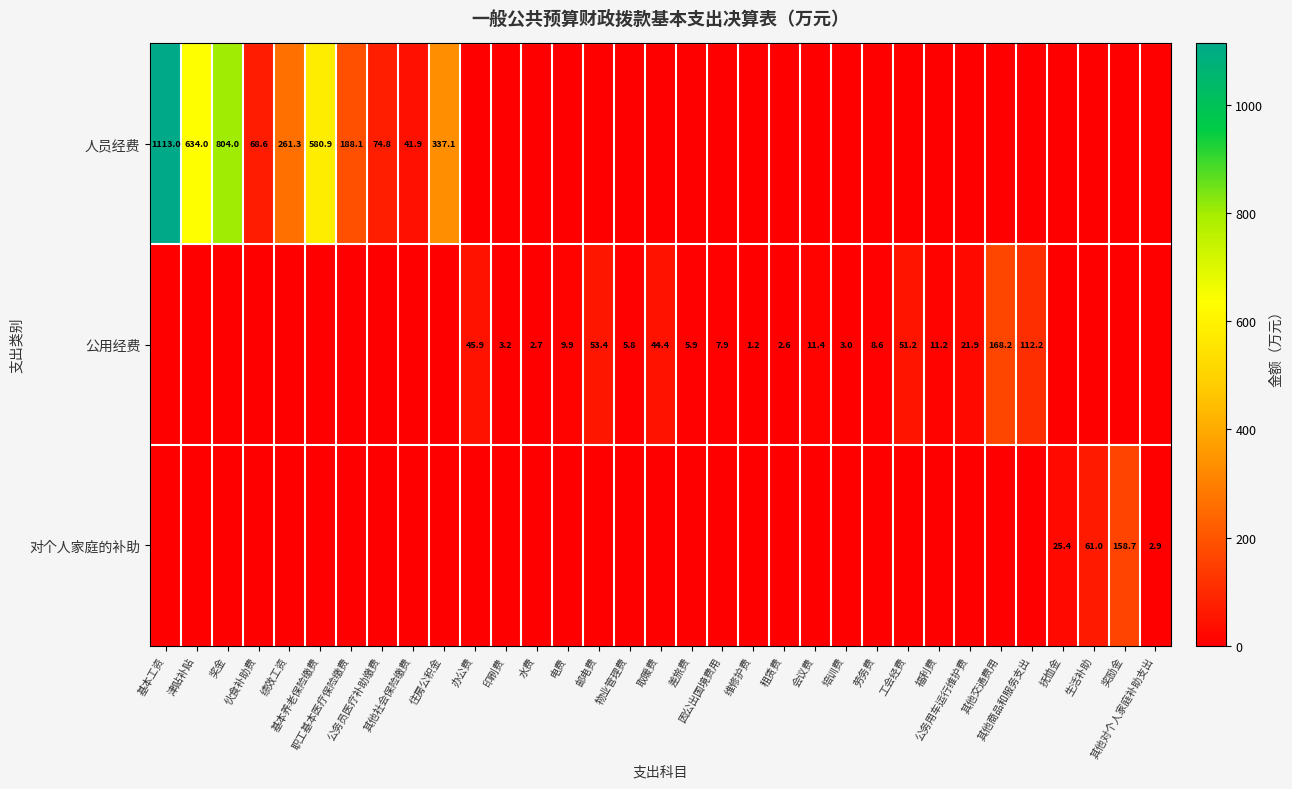

At which label is 公用经费 closest to 84?

其他商品和服务支出